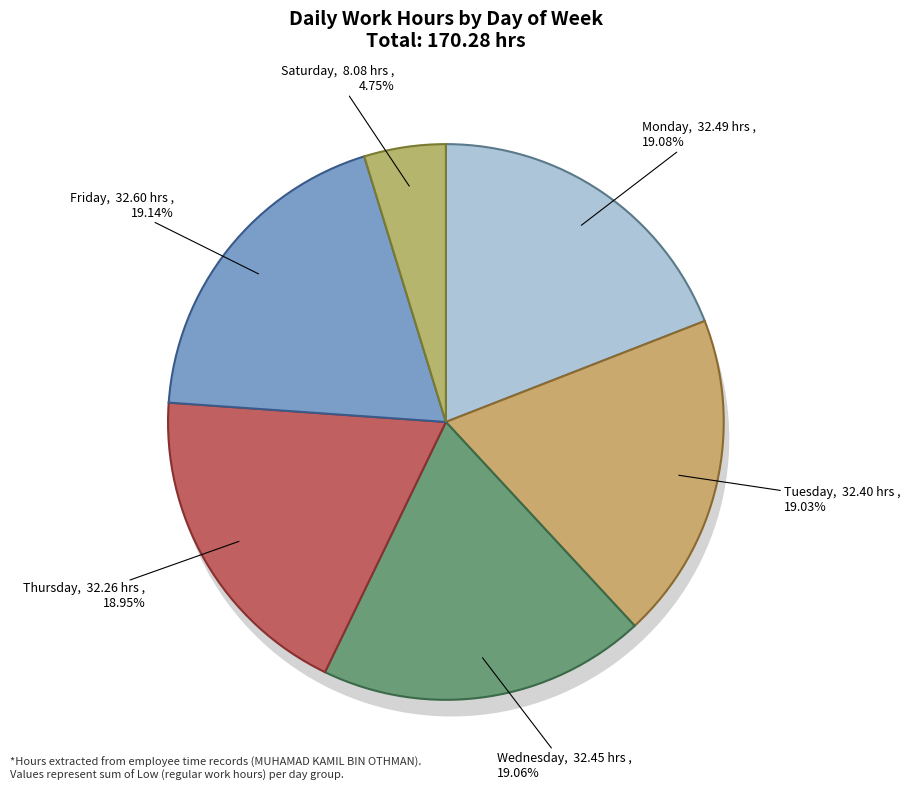

Does Tue(31) represent more than half of the total?

No